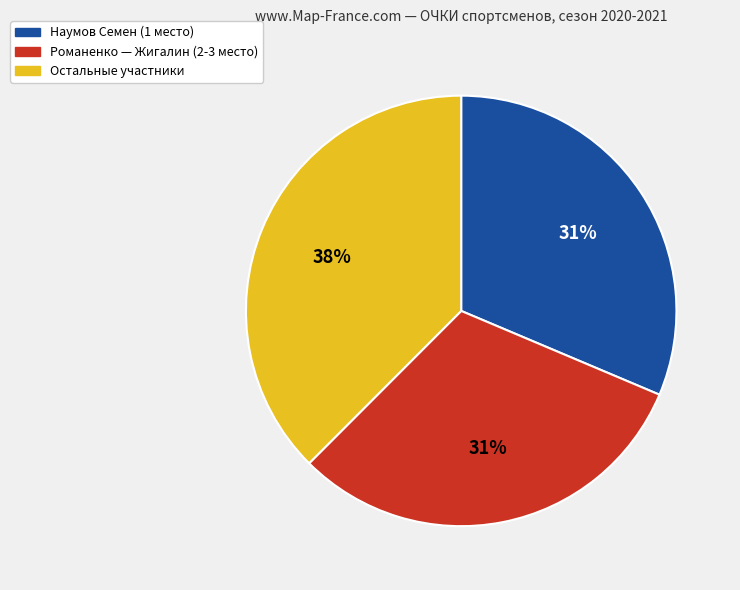

To the nearest percent, what is the average slice percentage?

33%